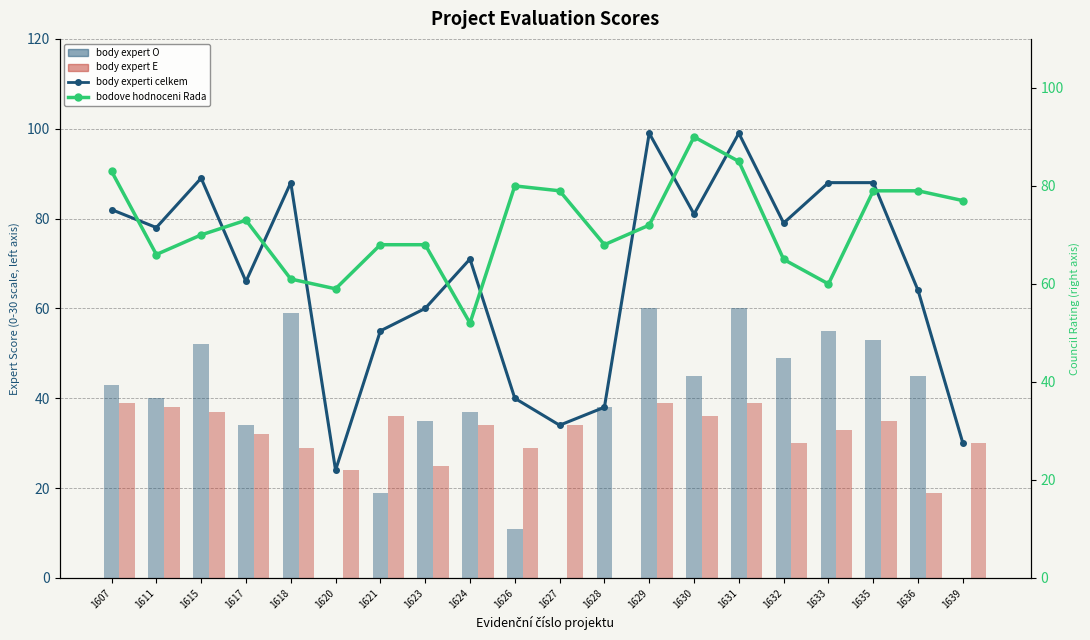

Which category has the lowest value across all series?

1620